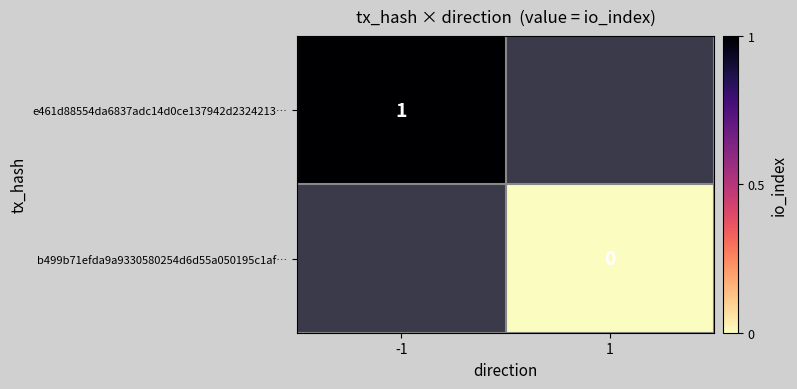

Rank the series by their maximum value, from highest to lowest.

e461d88554da6837adc14d0ce137942d2324213…, b499b71efda9a9330580254d6d55a050195c1af…